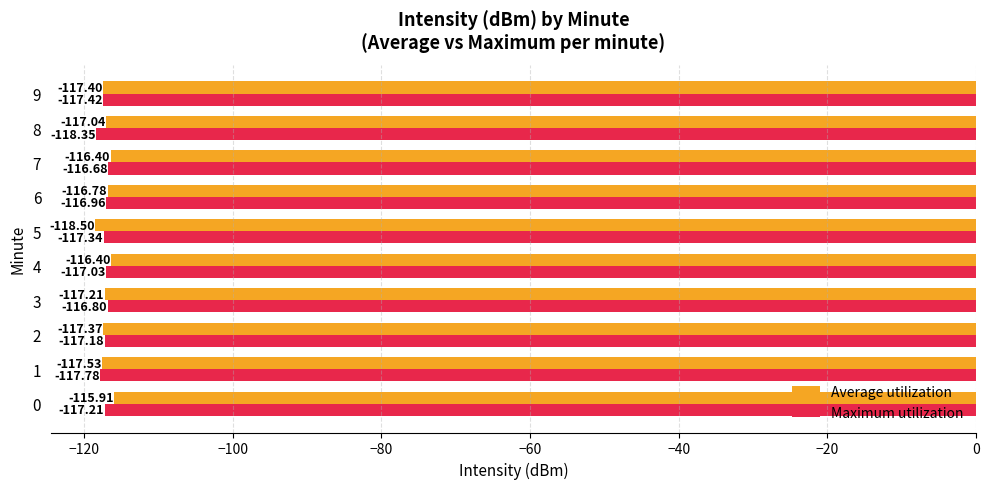

Is the value of Maximum utilization at 5 greater than the value of Average utilization at 3?

No